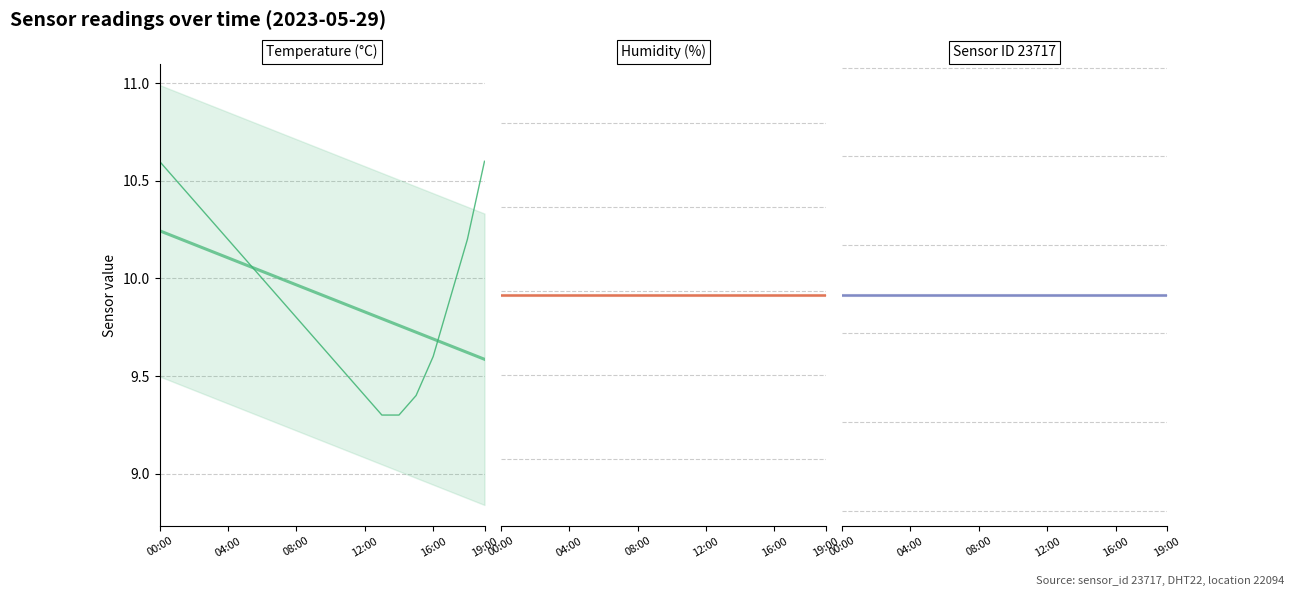

What is the average value of the Sensor ID 23717 trend series?

23717.0